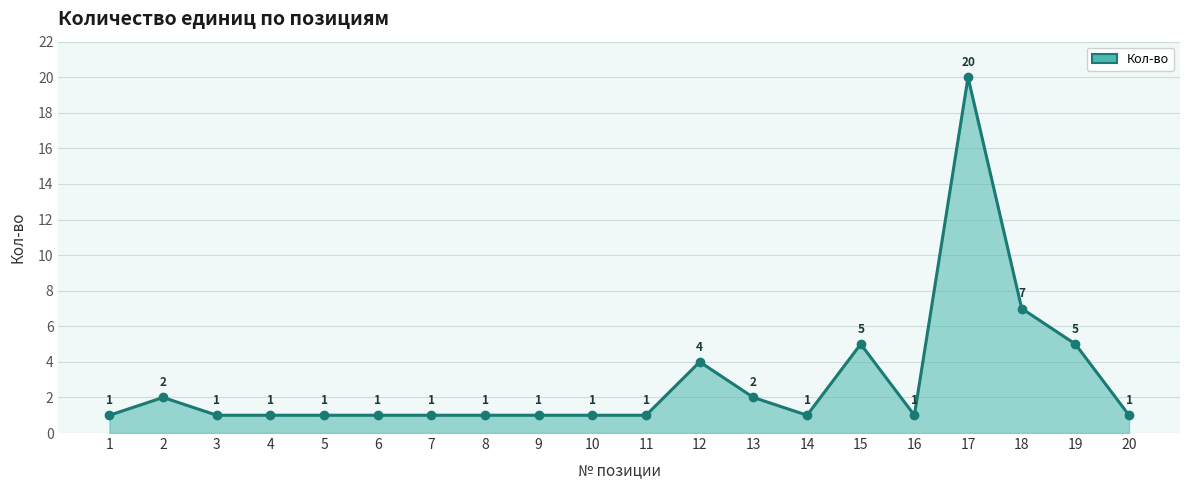

Reading right to left, list all the values displayed in this chart.

20=1	19=5	18=7	17=20	16=1	15=5	14=1	13=2	12=4	11=1	10=1	9=1	8=1	7=1	6=1	5=1	4=1	3=1	2=2	1=1